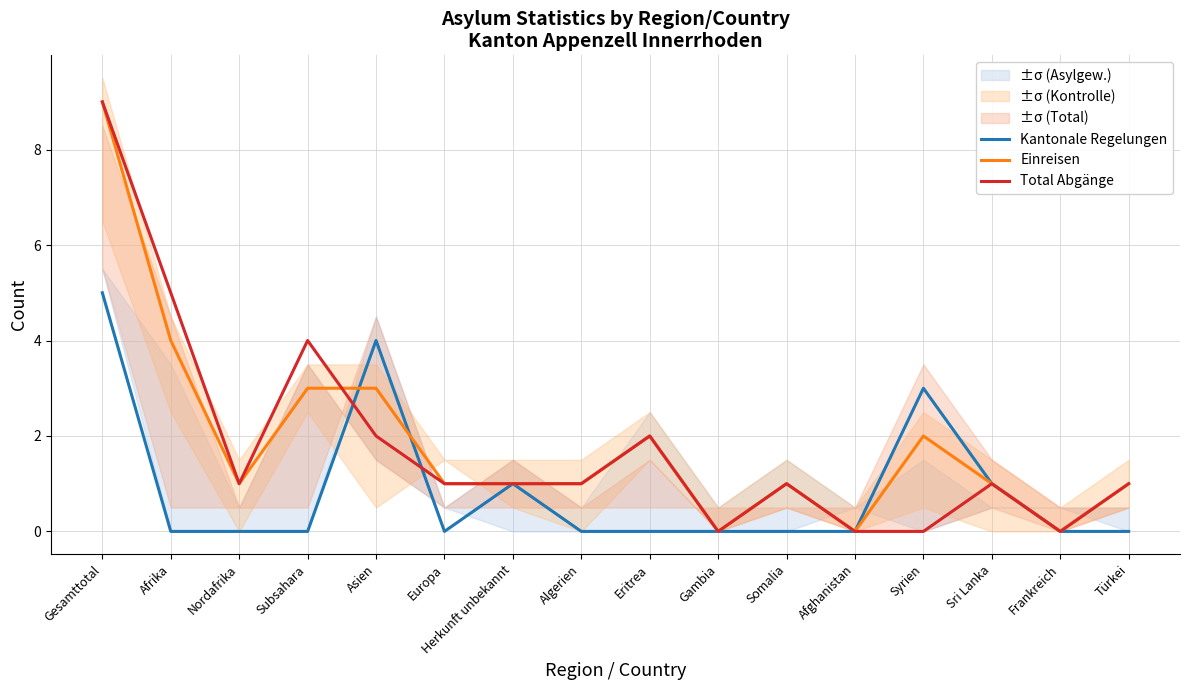

What are all the series names shown in the legend?

Kantonale Regelungen, Einreisen, Total Abgänge